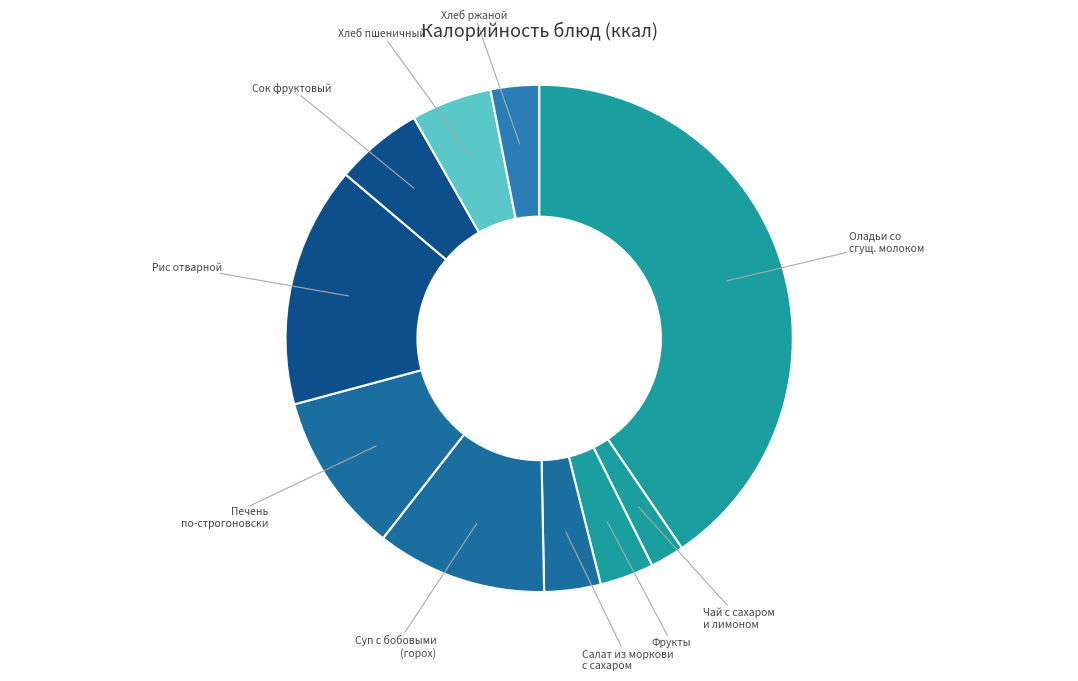

Which has a higher value, Суп с бобовыми (горох) or Хлеб пшеничный?

Суп с бобовыми (горох)